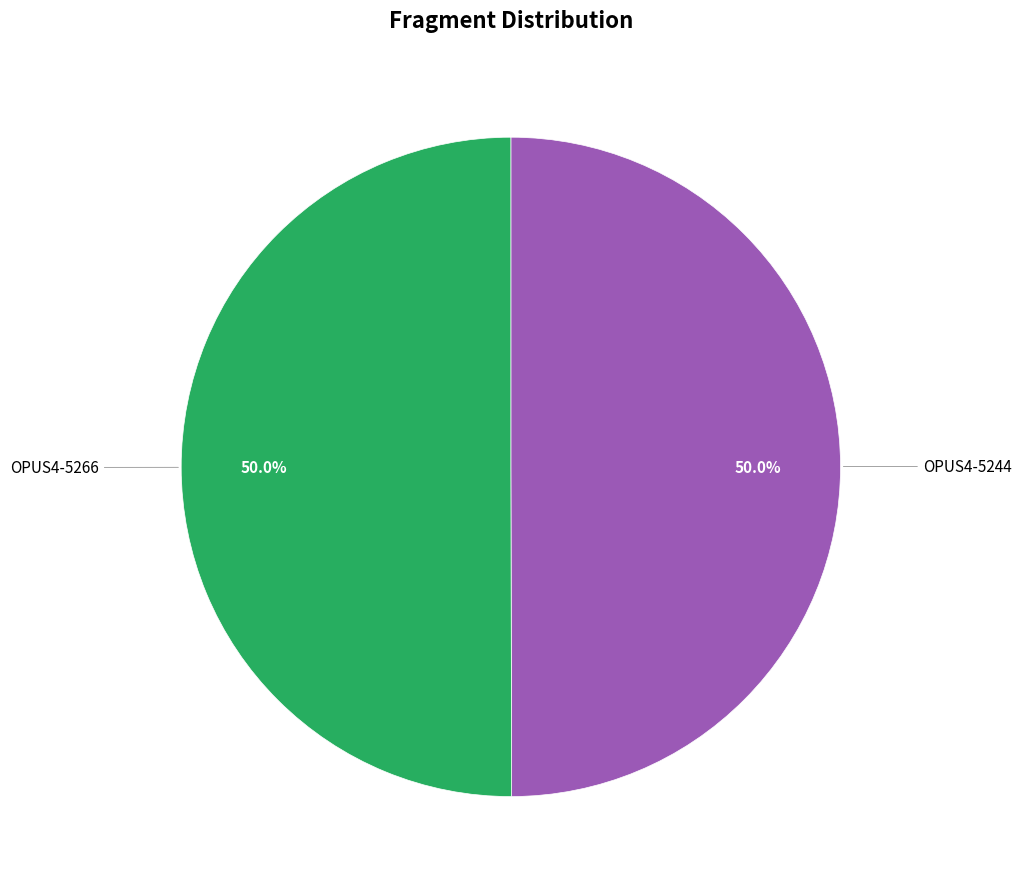

To the nearest percent, what is the average slice percentage?

50%